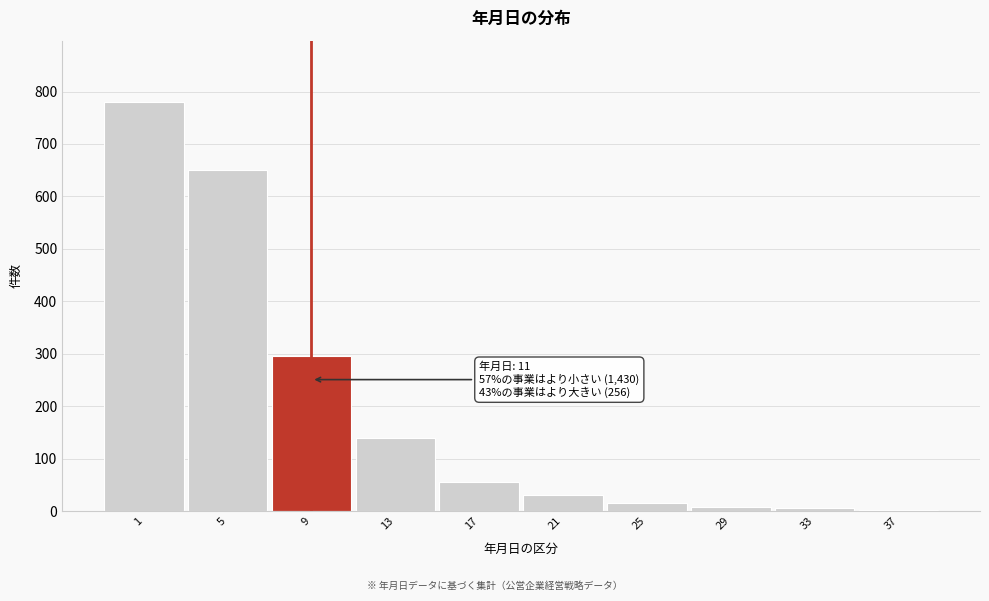

The chart shows a value of 30 at 21. True or false?

True